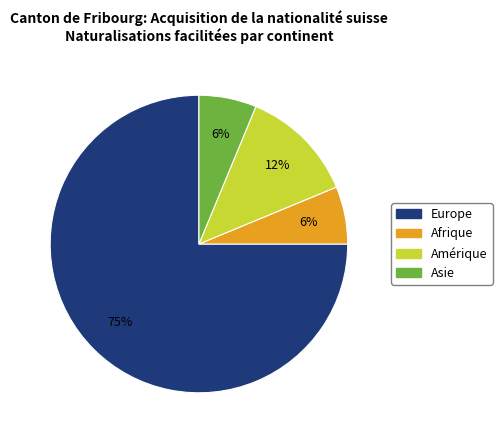

How many slices are in this pie chart?

4